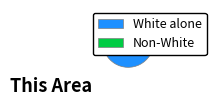

What is the majority slice?

White alone